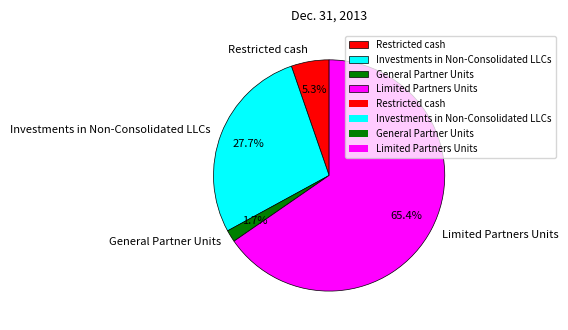

What is the smallest slice in the pie chart?

General Partner Units